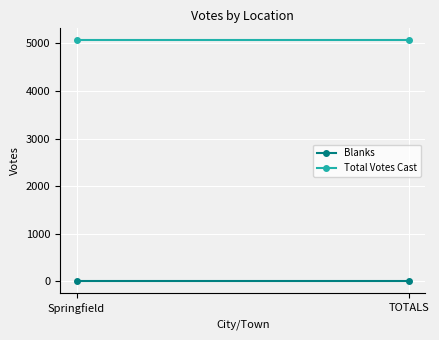

Is it true that Blanks equals 0 at TOTALS?

True